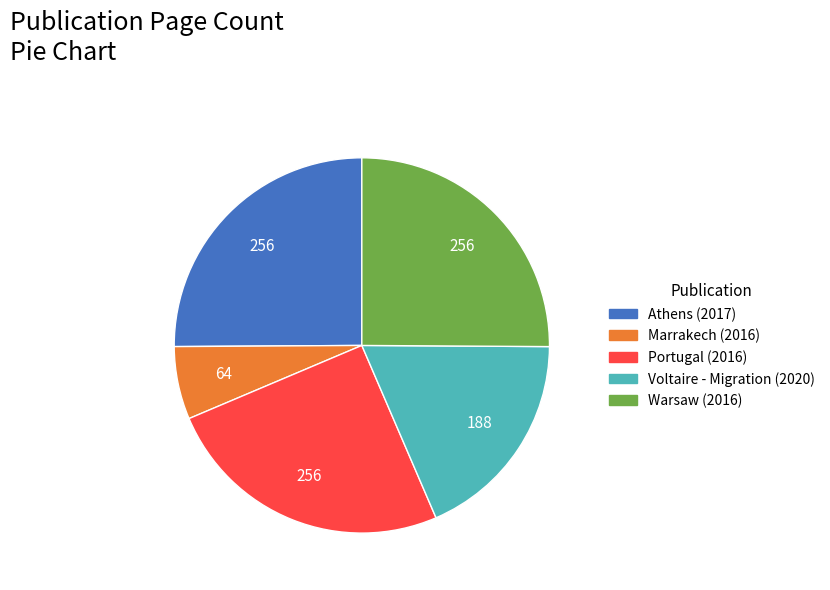

The Warsaw (2016) slice represents 25% of the pie. True or false?

True